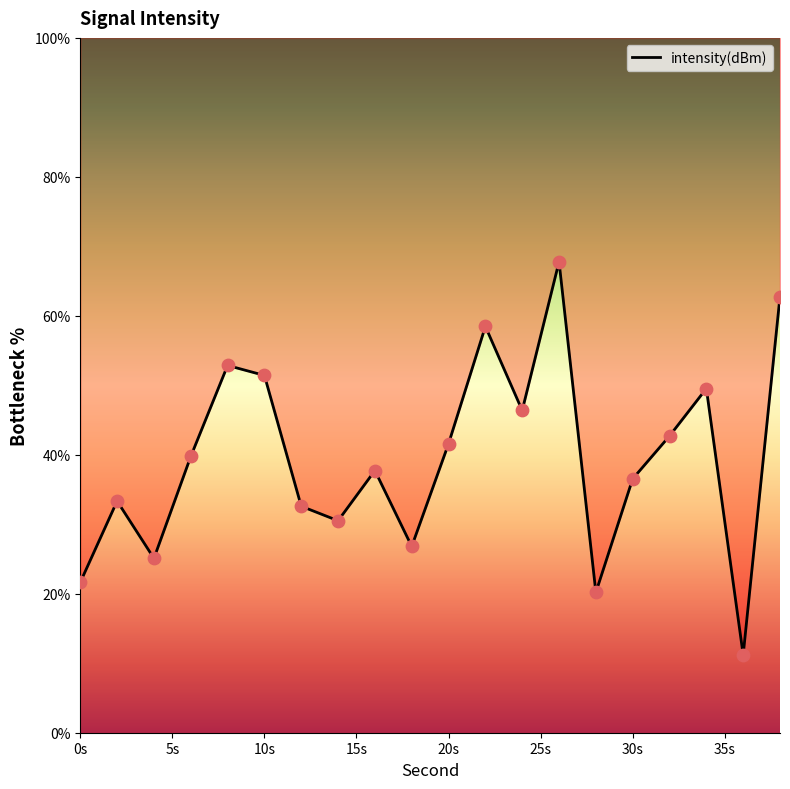

What is the ratio of the value at 20 to the value at 36?

3.7